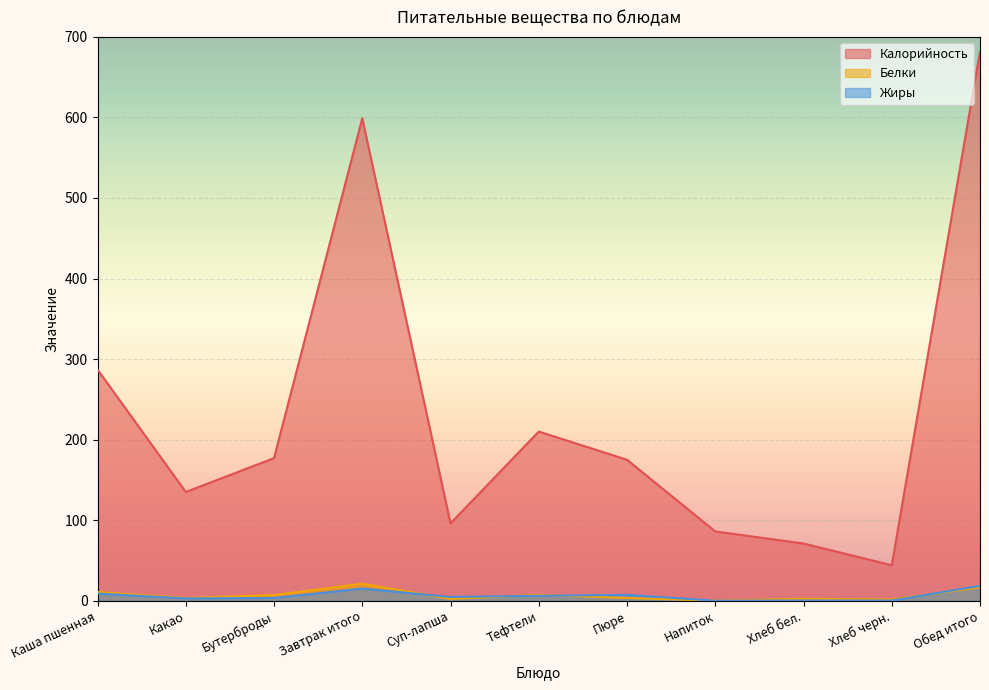

True or false: Белки and Калорийность cross at least once.

False